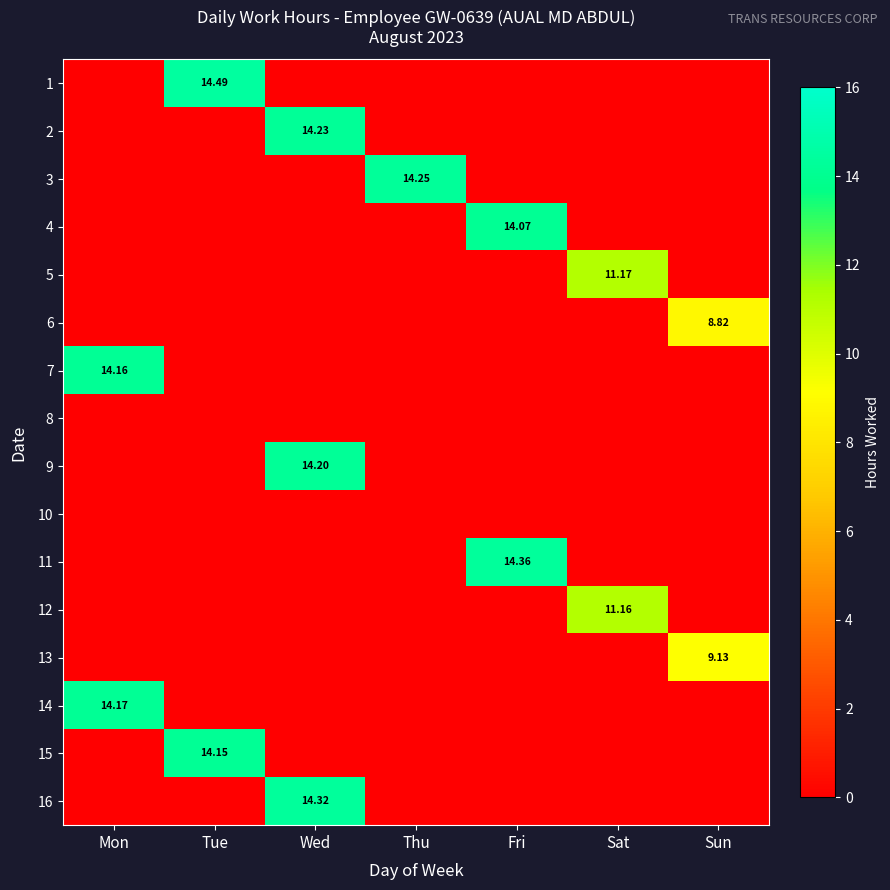

What is the difference between the highest and lowest values at Tue?

14.5